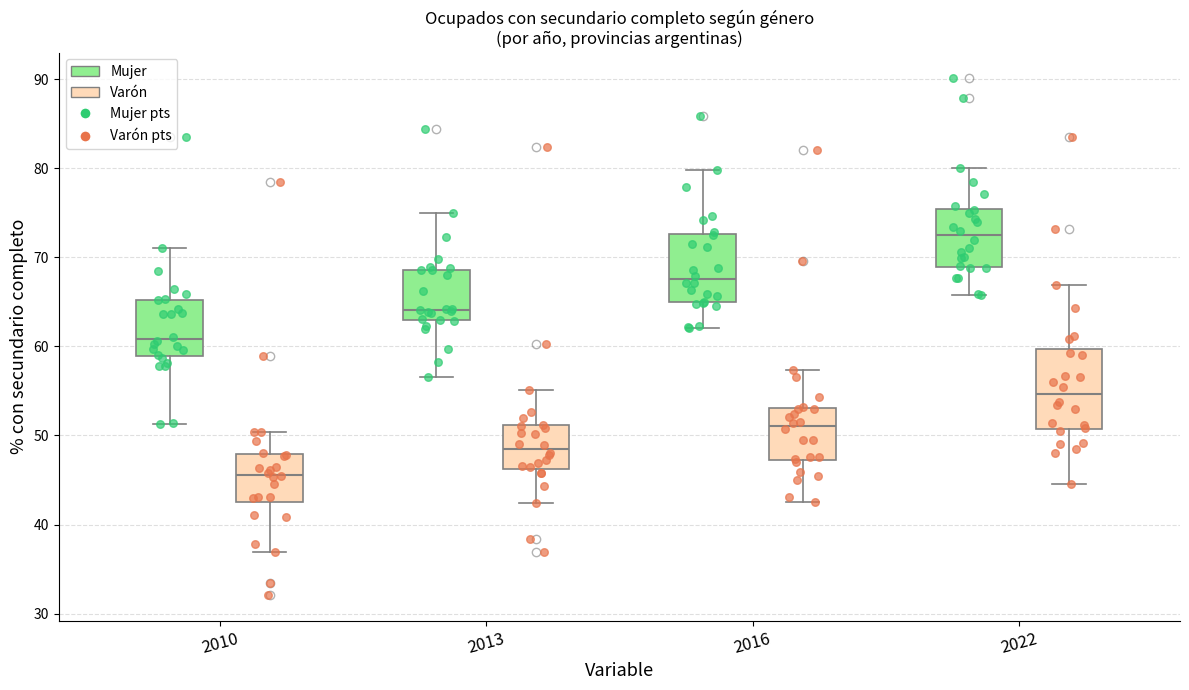

Which box has the highest median line?

2022 (Mujer)